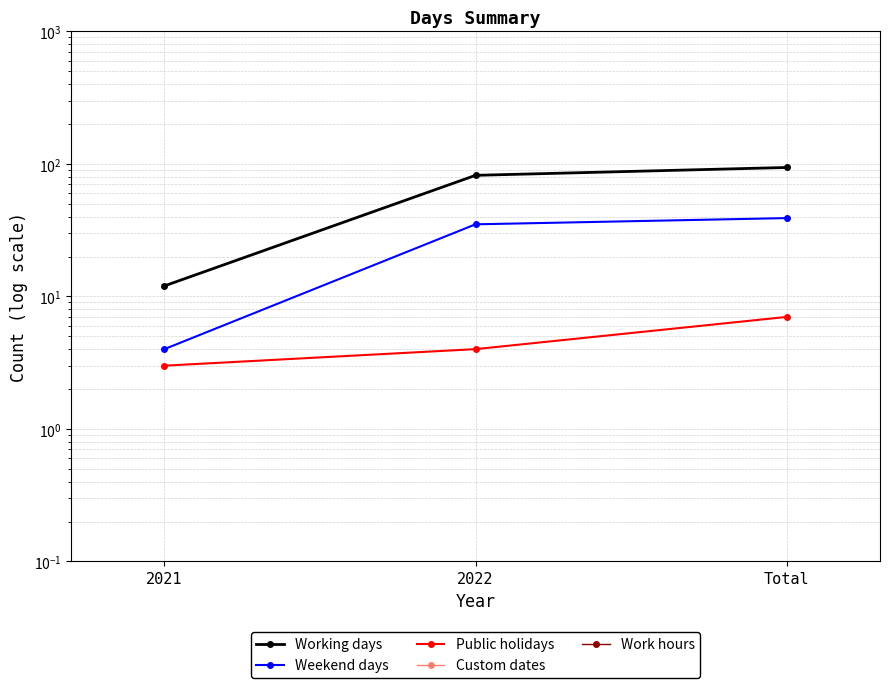

At which label does Custom dates reach its peak?

2021